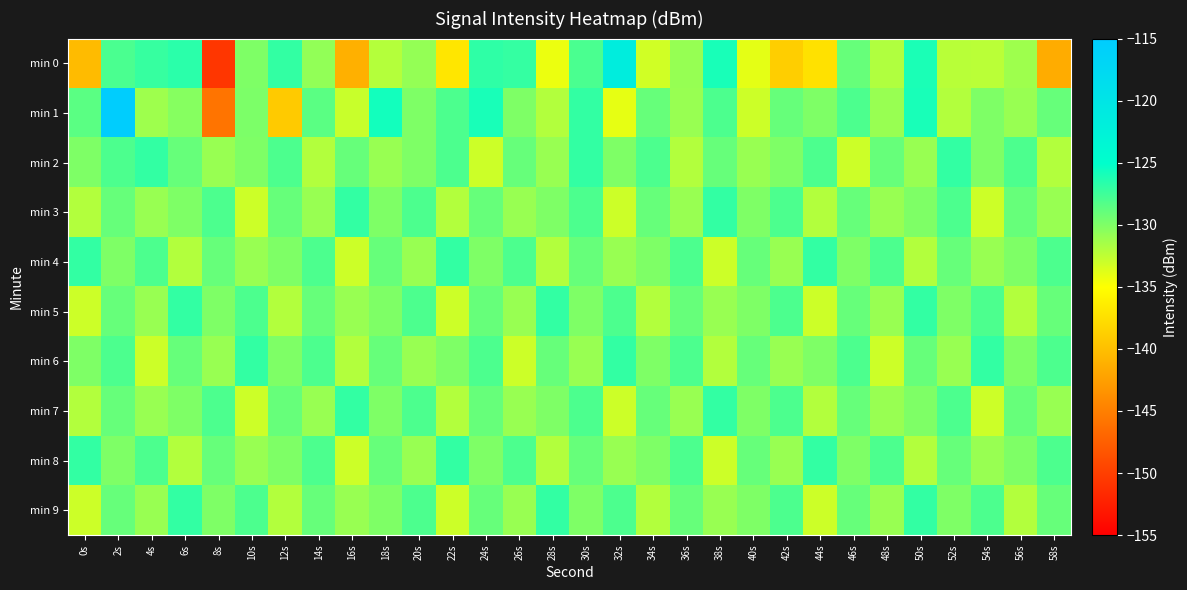

What is the smallest value displayed?

-150.6